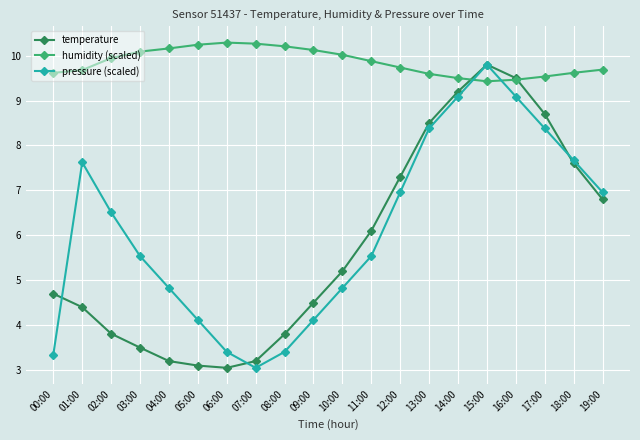

What is the label of the 4th point from the right?

16:00